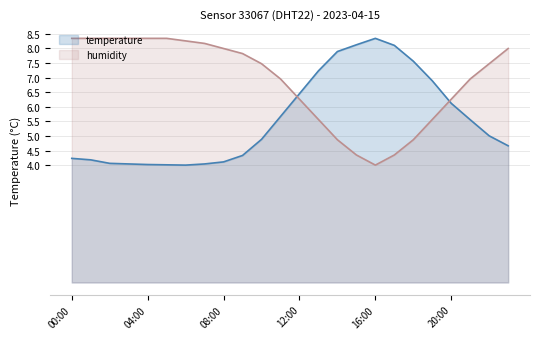

What is the total value across all series at 18:00?

12.4